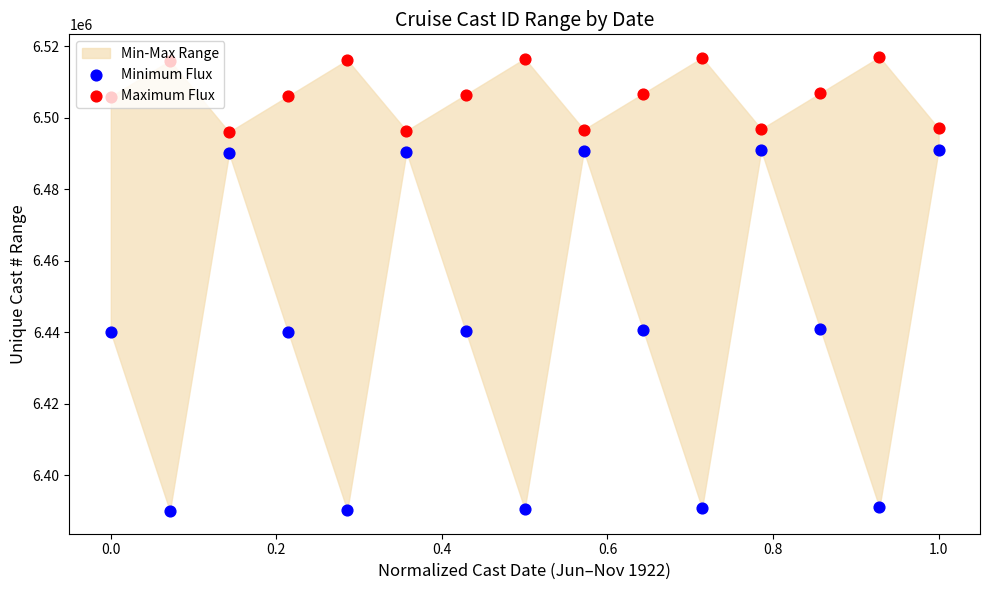

At how many categories does at least one series exceed 6424041?

15